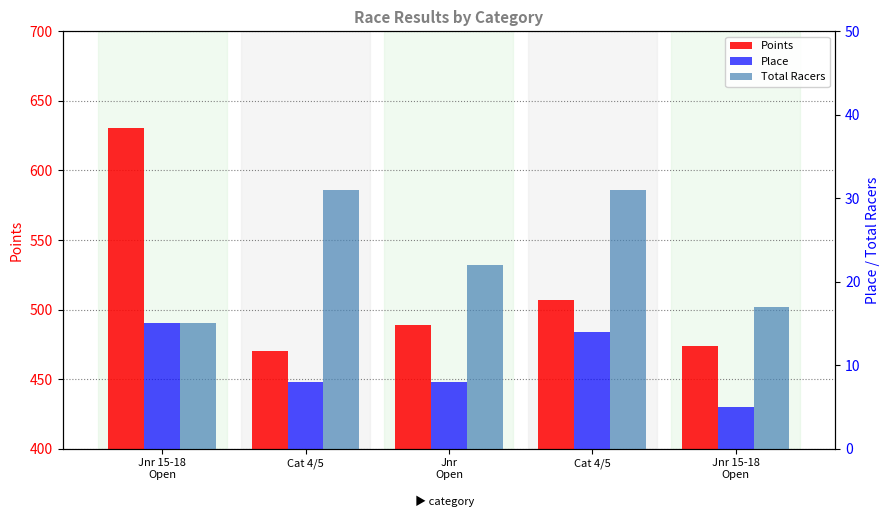

What is the lowest value of the Place series?

5.0